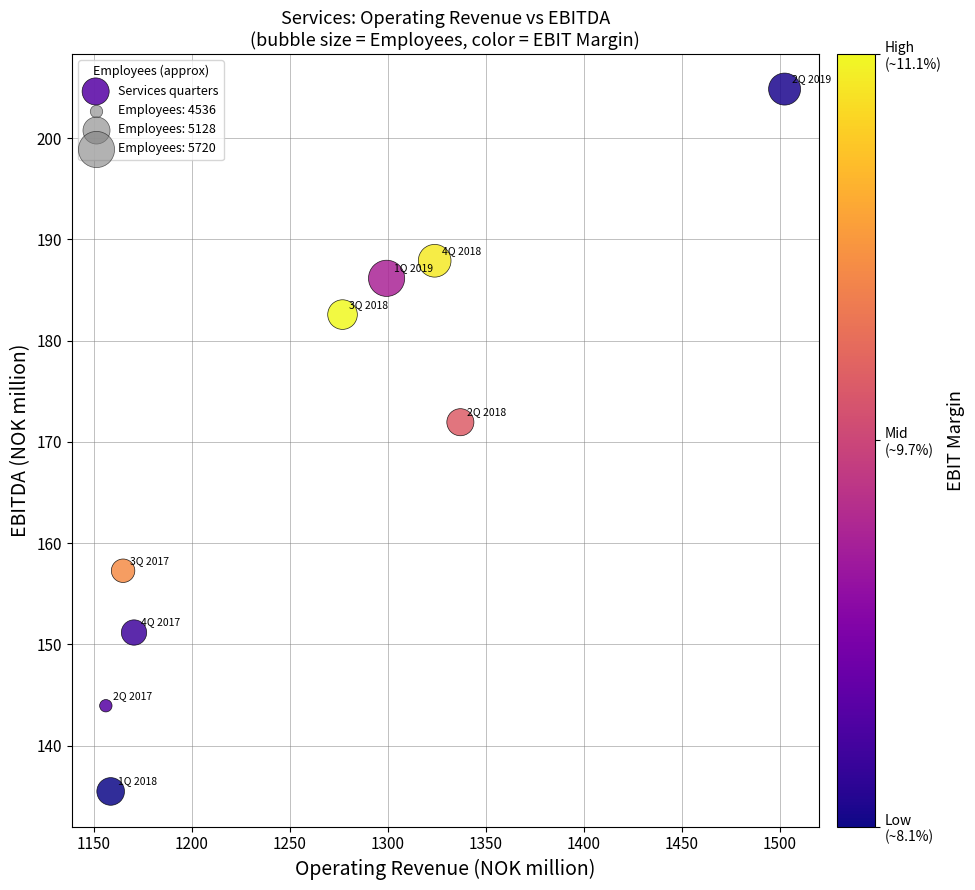

What Y value in the scatter plot is closest to 170?

171.9